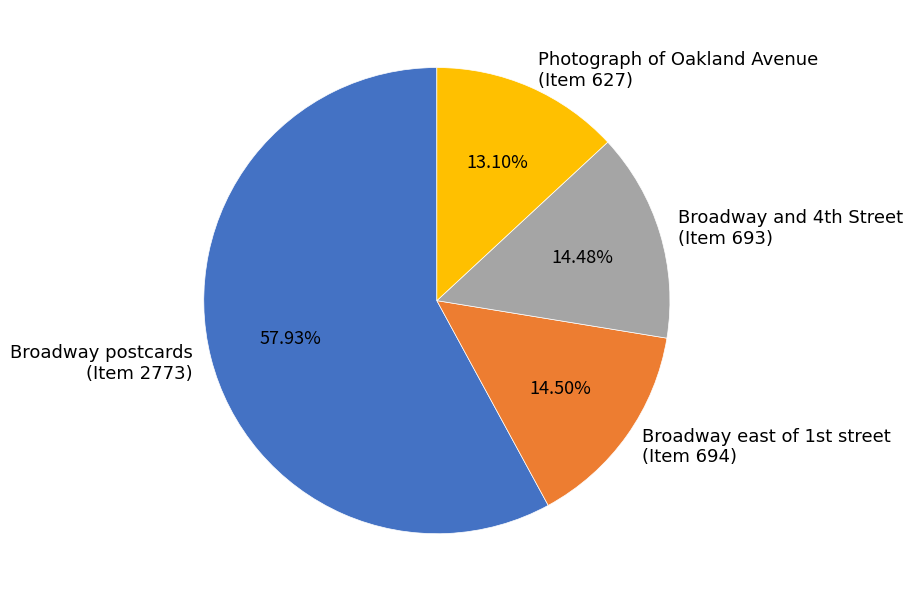

How many segments does this pie chart have?

4